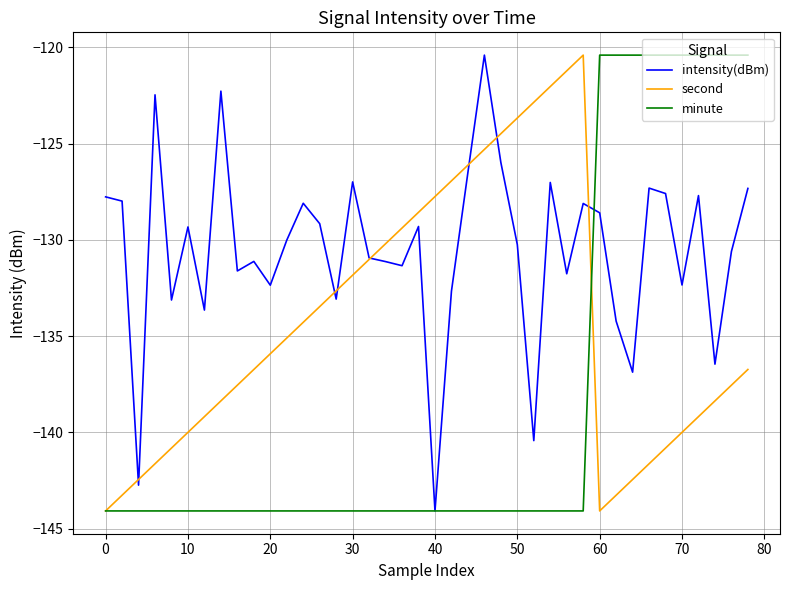

What is the lowest value of the intensity(dBm) series?

-144.1